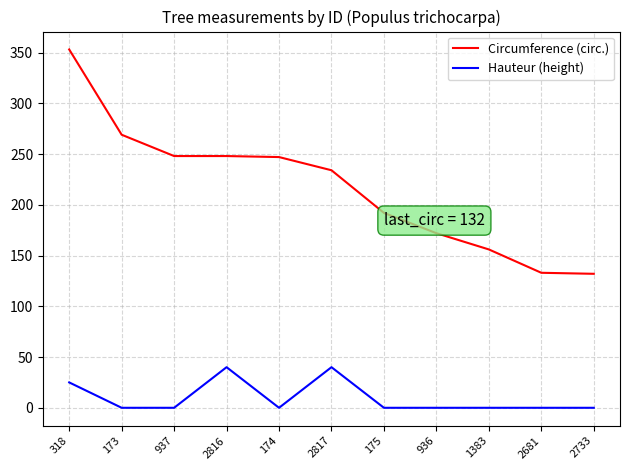

Is it true that Hauteur (height) equals 0 at 174?

True